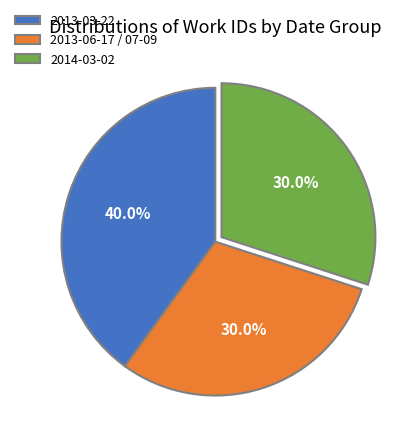

Which category has the biggest portion of the pie?

2013-03-22